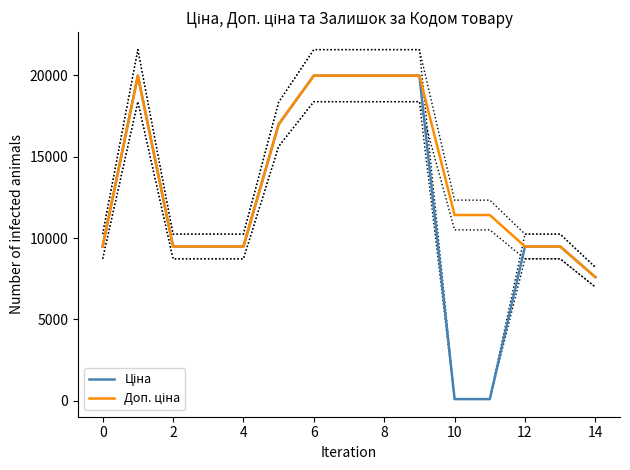

Reading right to left, extract all data points from this chart.

Ціна: 7596.5	9480.1	9480.1	114.1	114.1	19964.2	19964.2	19964.2	19964.2	16976.3	9480.1	9480.1	9480.1	19964.2	9480.1
Доп. ціна: 7596.5	9480.1	9480.1	11410.0	11410.0	19964.2	19964.2	19964.2	19964.2	16976.3	9480.1	9480.1	9480.1	19964.2	9480.1